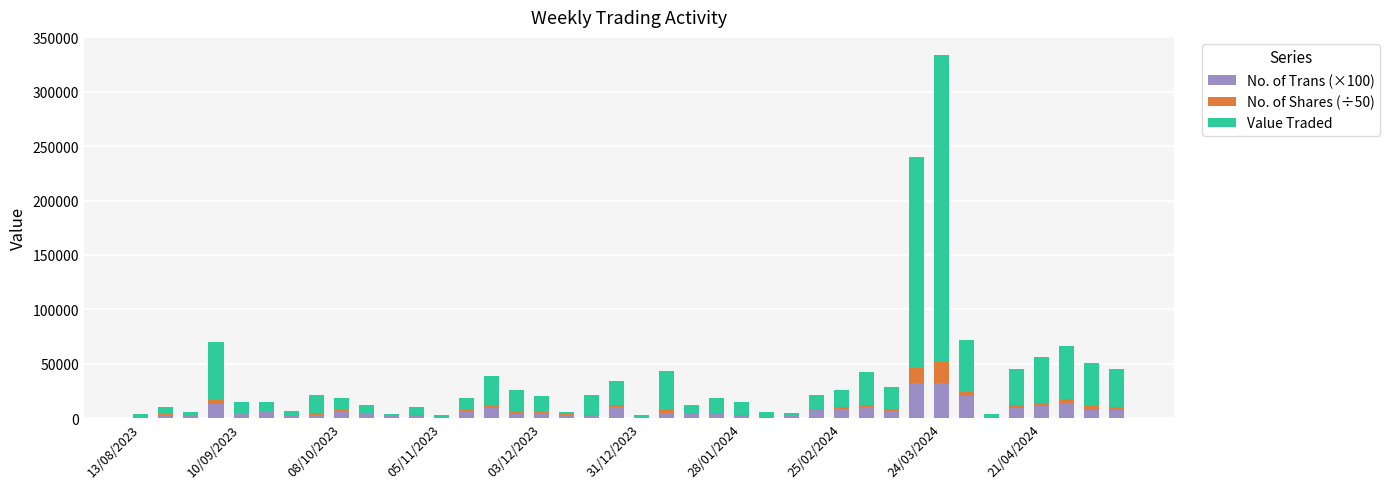

How many series are shown in this chart?

3